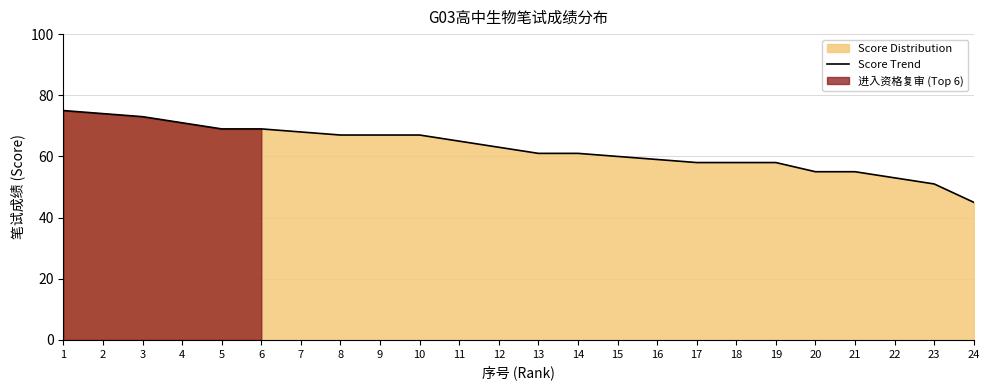

Reading right to left, list all the values displayed in this chart.

45	51	53	55	55	58	58	58	59	60	61	61	63	65	67	67	67	68	69	69	71	73	74	75